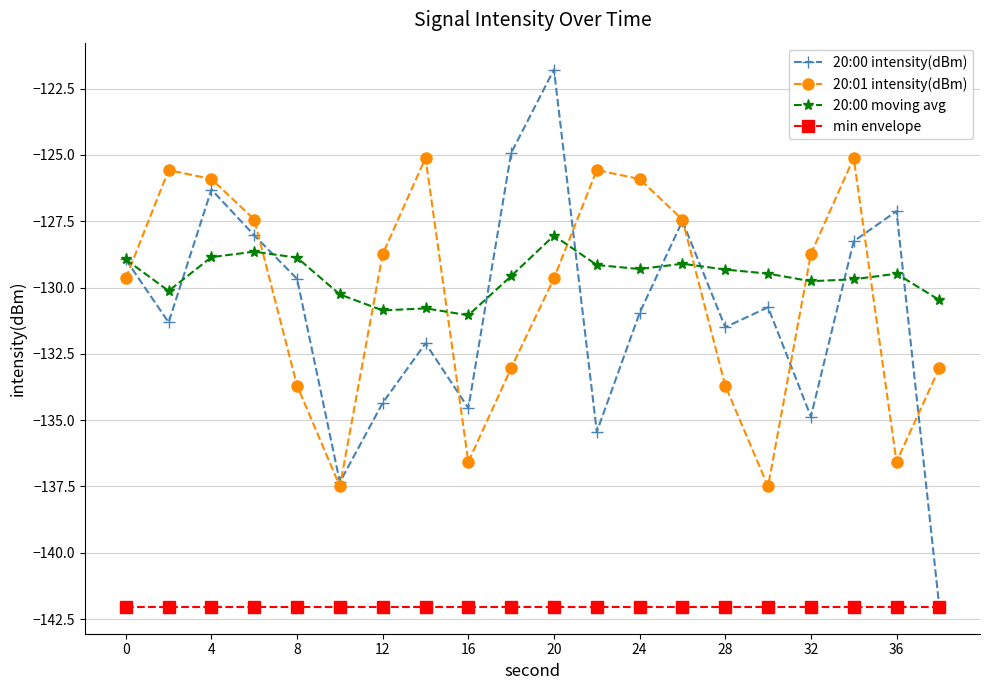

What are all the series names shown in the legend?

20:00 intensity(dBm), 20:01 intensity(dBm), 20:00 moving avg, min envelope